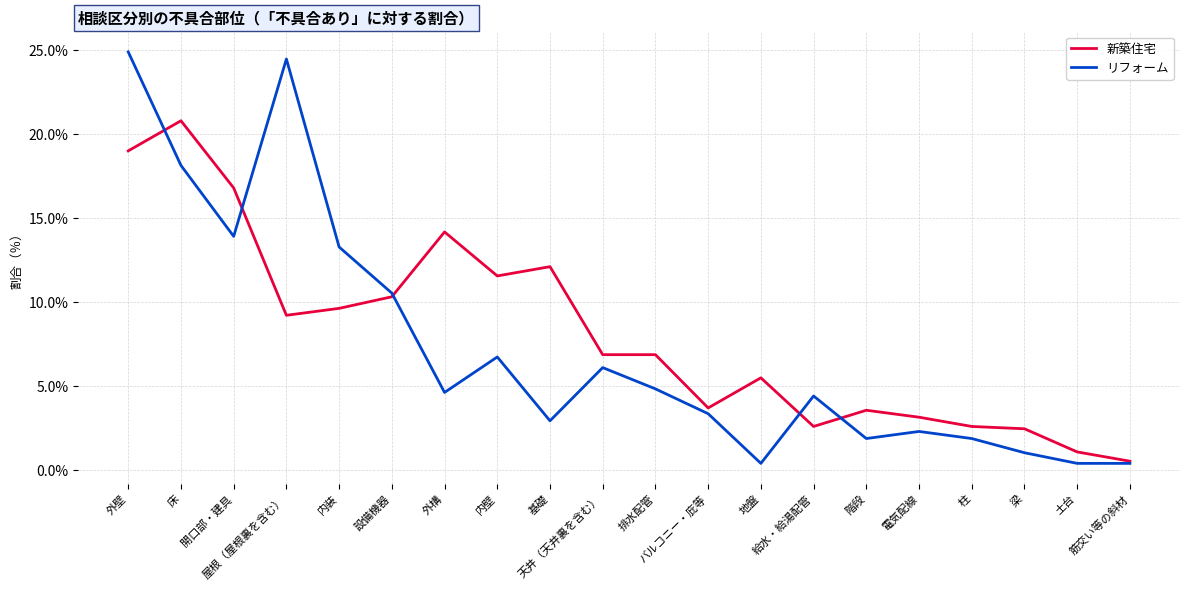

At 給水・給湯配管, list the series in order from smallest to largest.

新築住宅, リフォーム